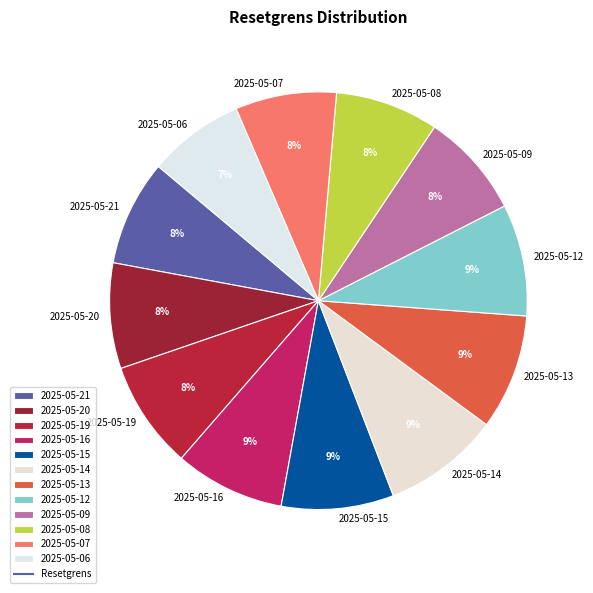

To the nearest percent, what is the difference between the 2025-05-06 and 2025-05-14 slice percentages?

2%